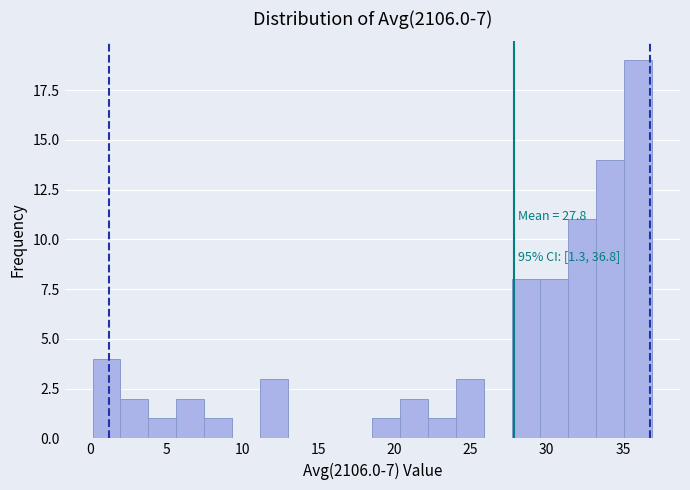

Read against the x-axis, roughly where is the centre of the tallest bar?

36.0